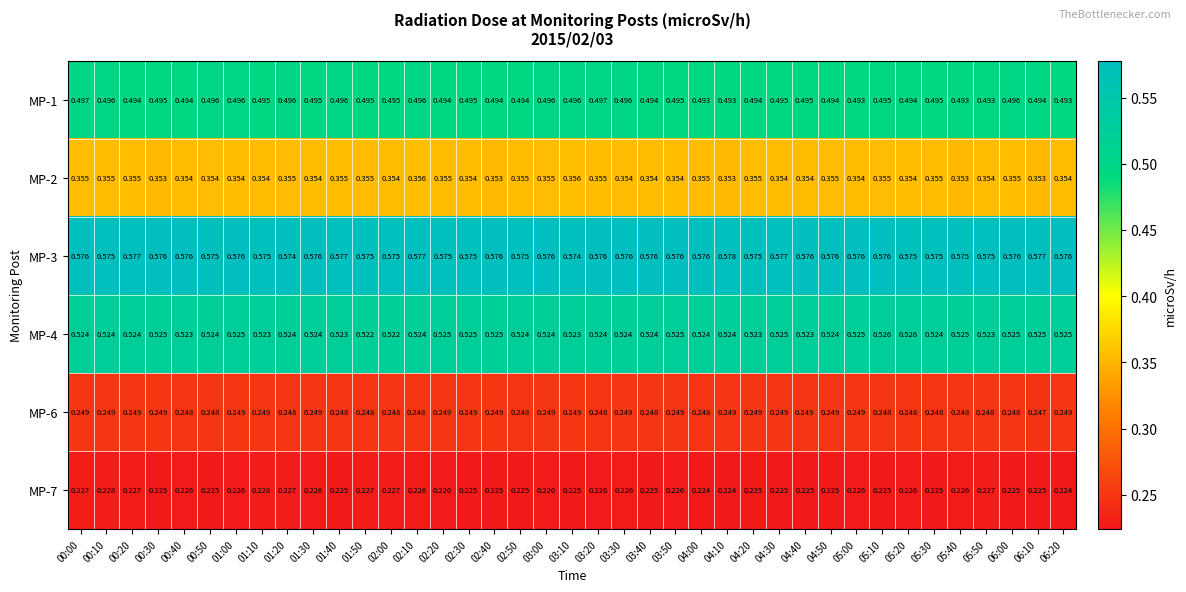

At which category is the sum across all series the highest?

00:00